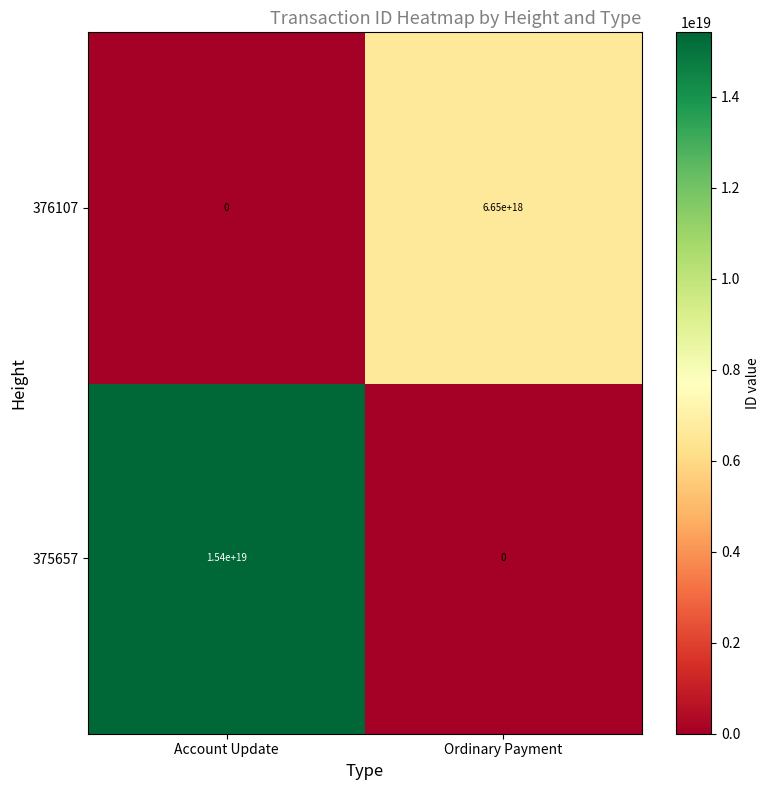

At Ordinary Payment, list the series in order from smallest to largest.

375657, 376107